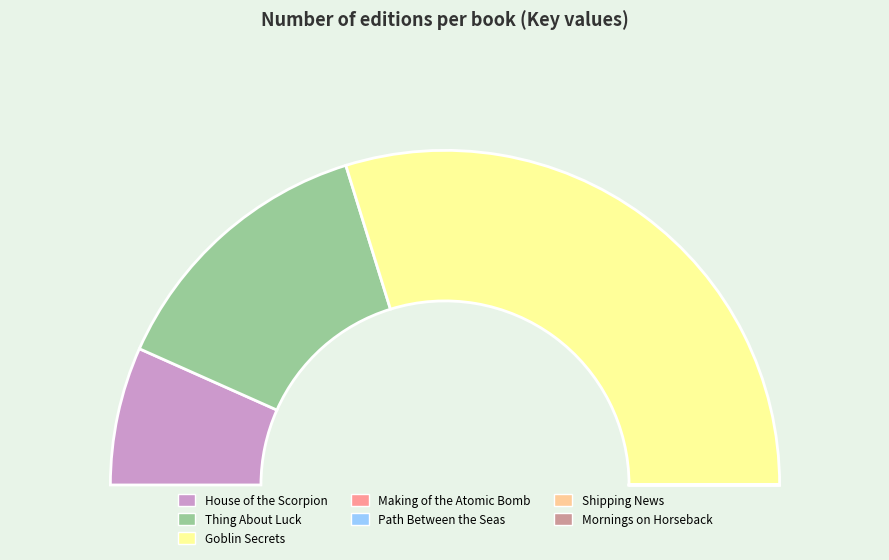

Does Goblin Secrets account for over 50% of the chart?

Yes